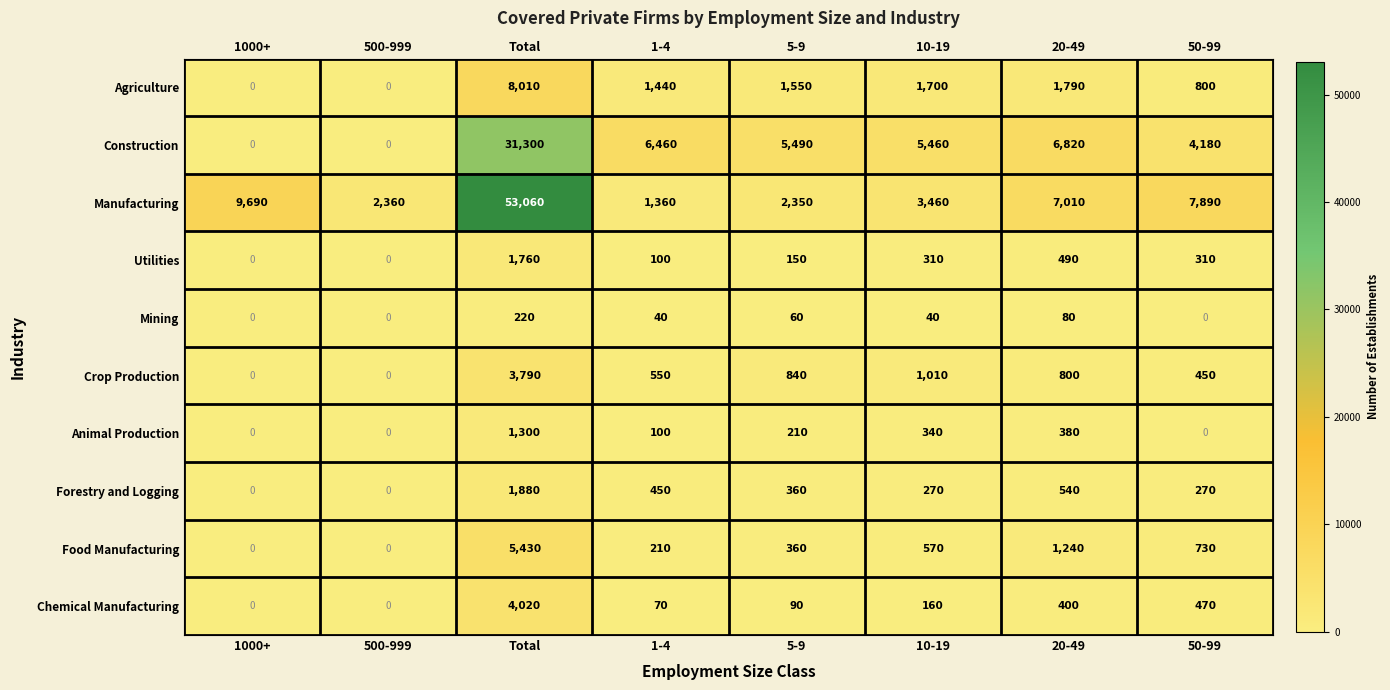

List the series in order of their peak value, highest first.

Manufacturing, Construction, Agriculture, Food Manufacturing, Chemical Manufacturing, Crop Production, Forestry and Logging, Utilities, Animal Production, Mining